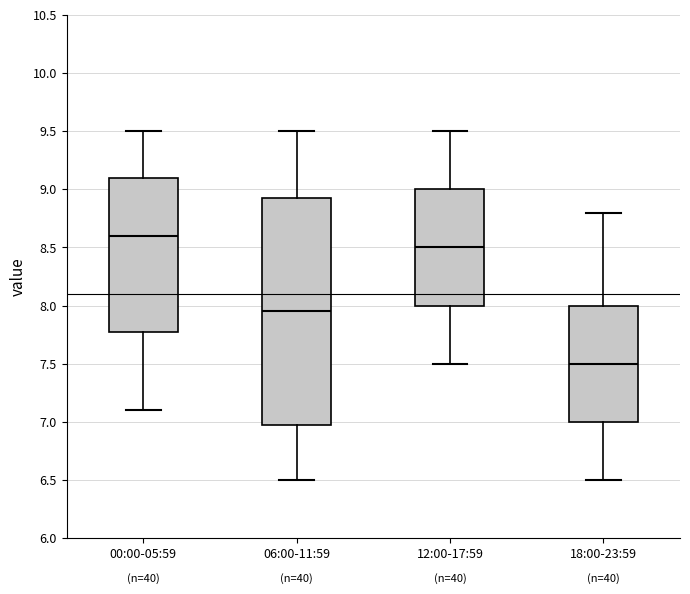

Where is the lower edge of the box for 18:00-23:59 on the y-axis? The values are not printed on the chart, so give them approximately, as read against the axis.

7.00